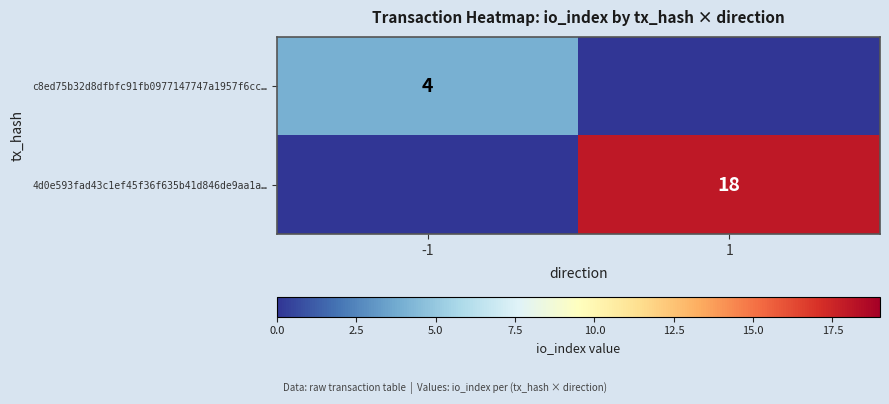

True or false: c8ed75b32d8dfbfc91fb0977147747a1957f6cc… has a value of 4 at -1.

True